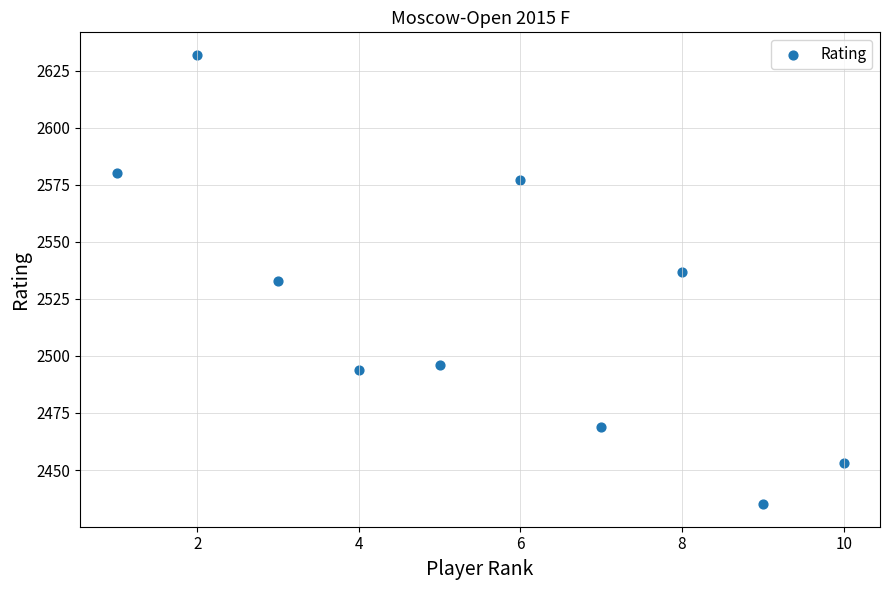

What is the range of X values (max minus min)?

9